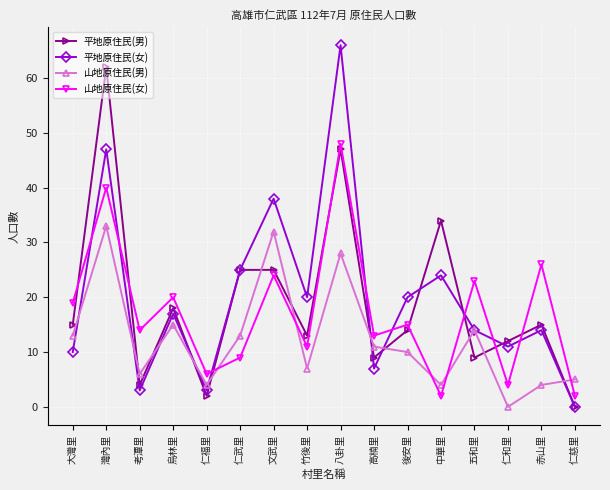

What is the label of the 5th point from the right?

中華里